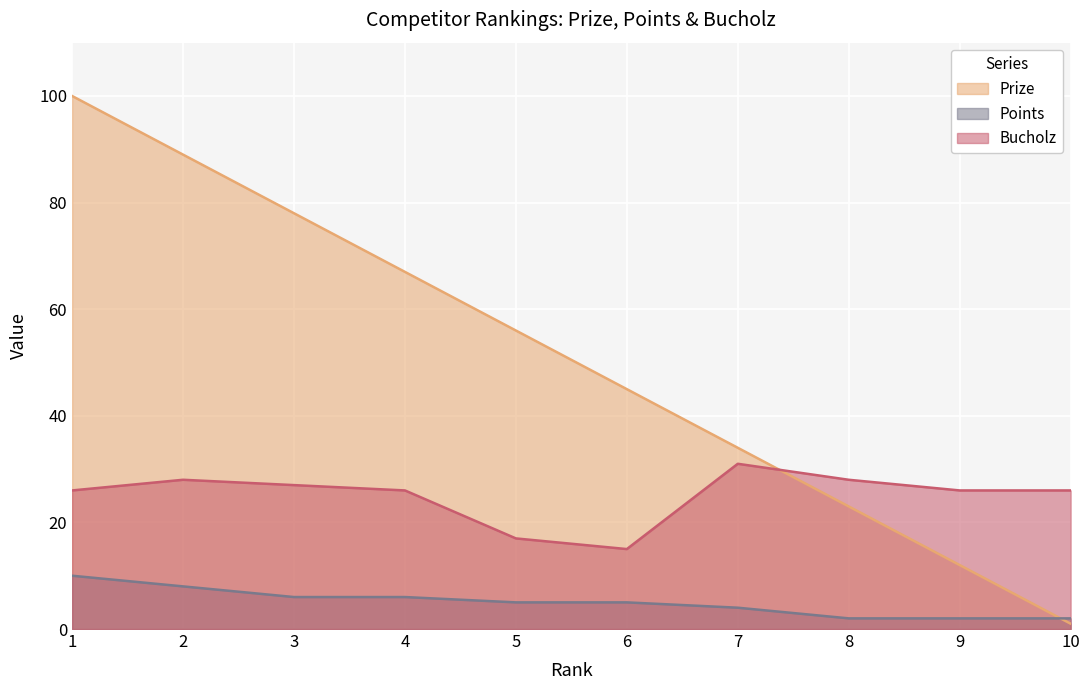

What is the maximum value for Points?

10